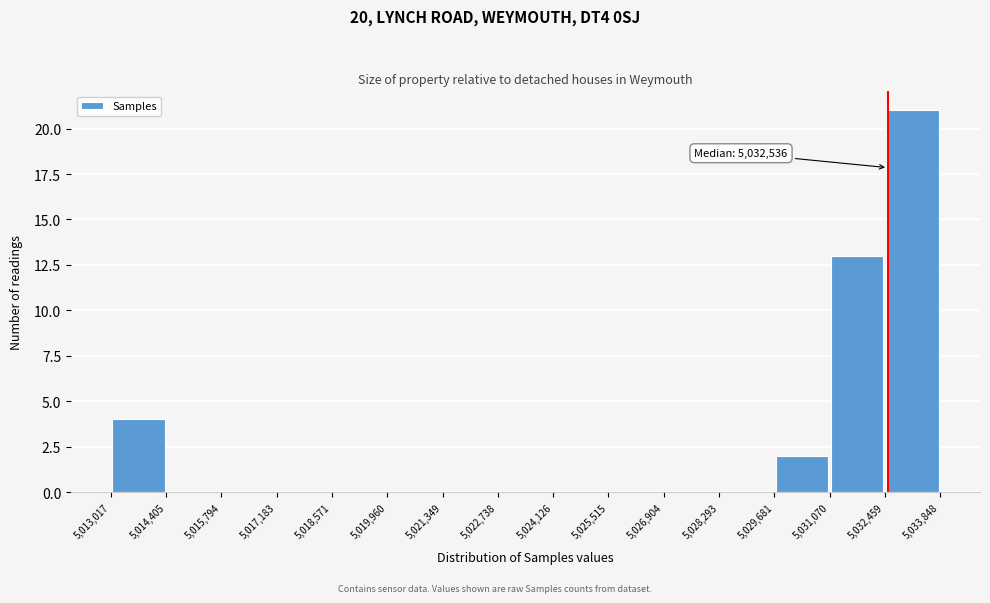

Over which range of the x-axis is the bar tallest?

5,032,459 to 5,033,848